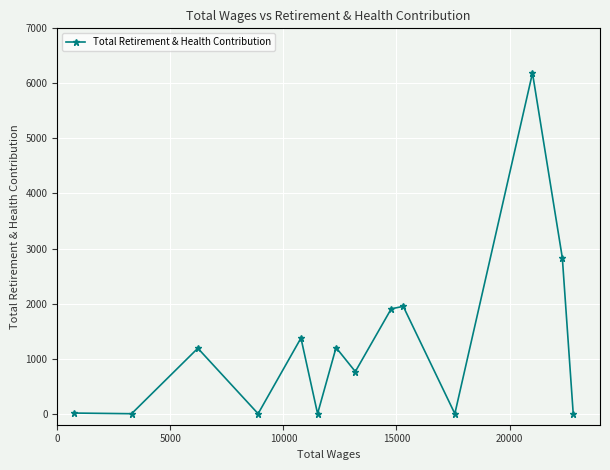

What is the difference between the maximum and second lowest values?

6188